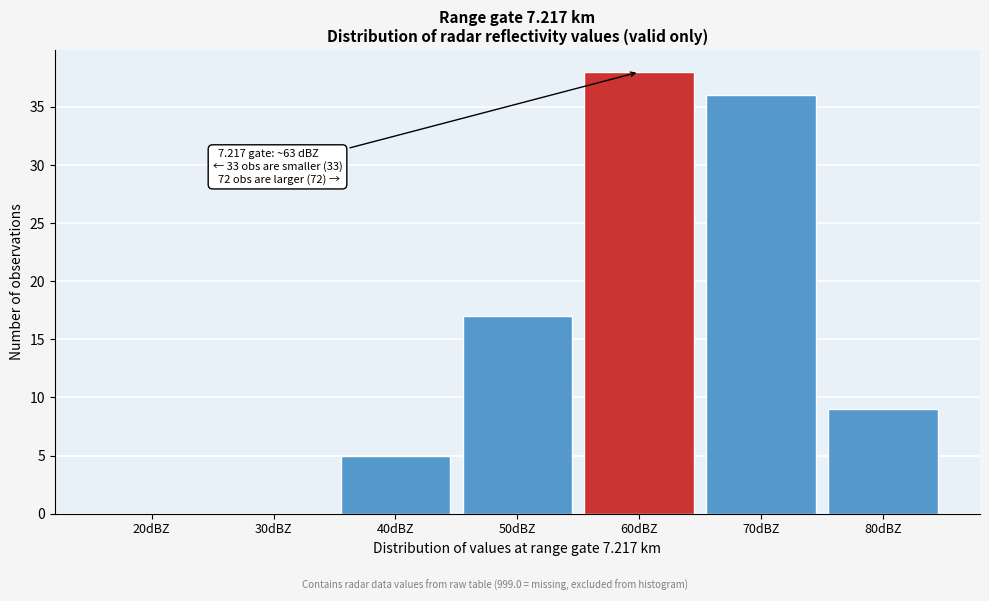

Reading right to left, extract all data points from this chart.

80dBZ=9	70dBZ=36	60dBZ=38	50dBZ=17	40dBZ=5	30dBZ=0	20dBZ=0